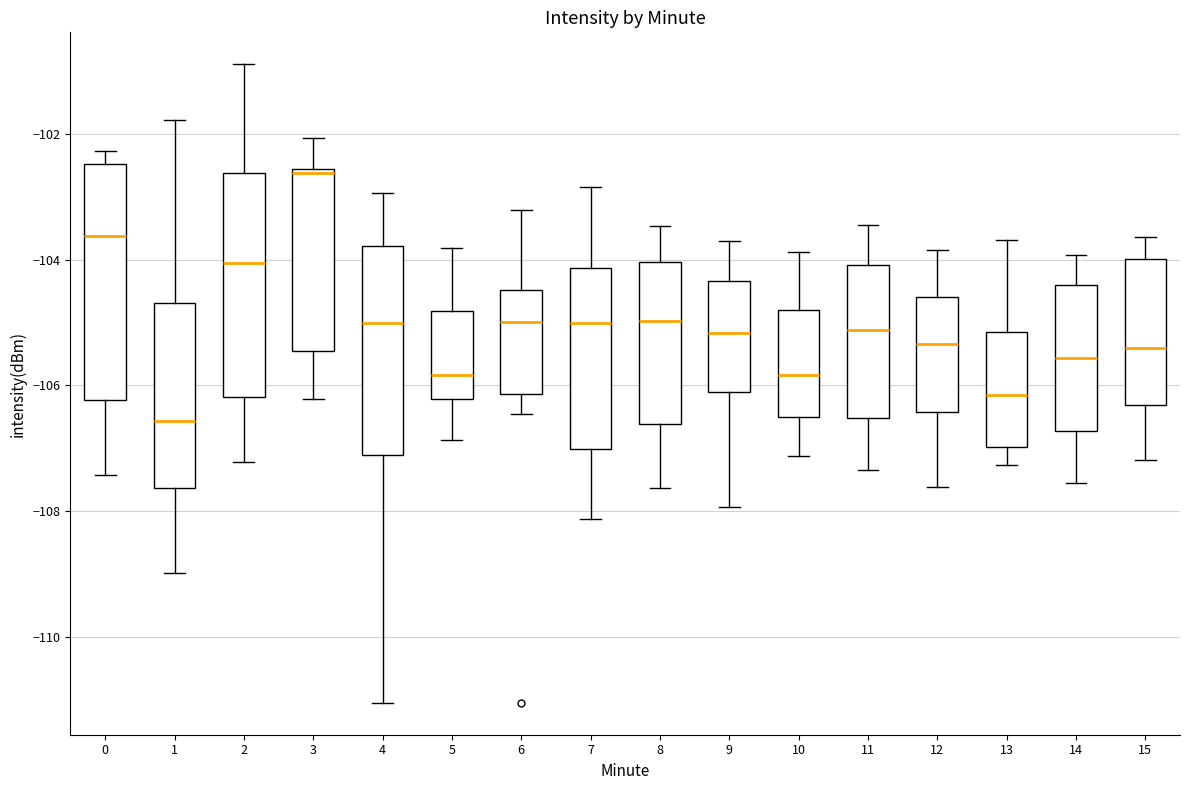

Which box's median line is the highest?

3